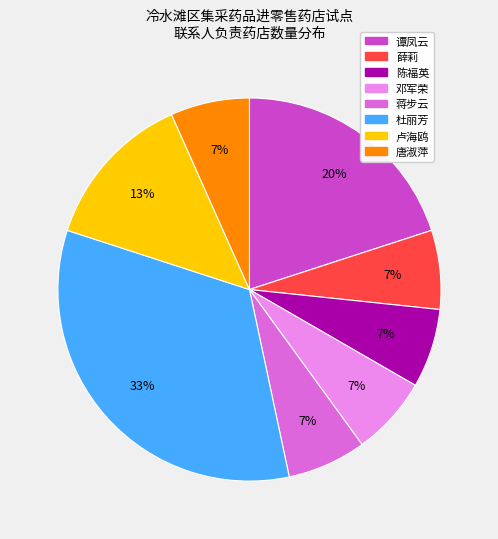

Is there a majority slice in this chart?

No